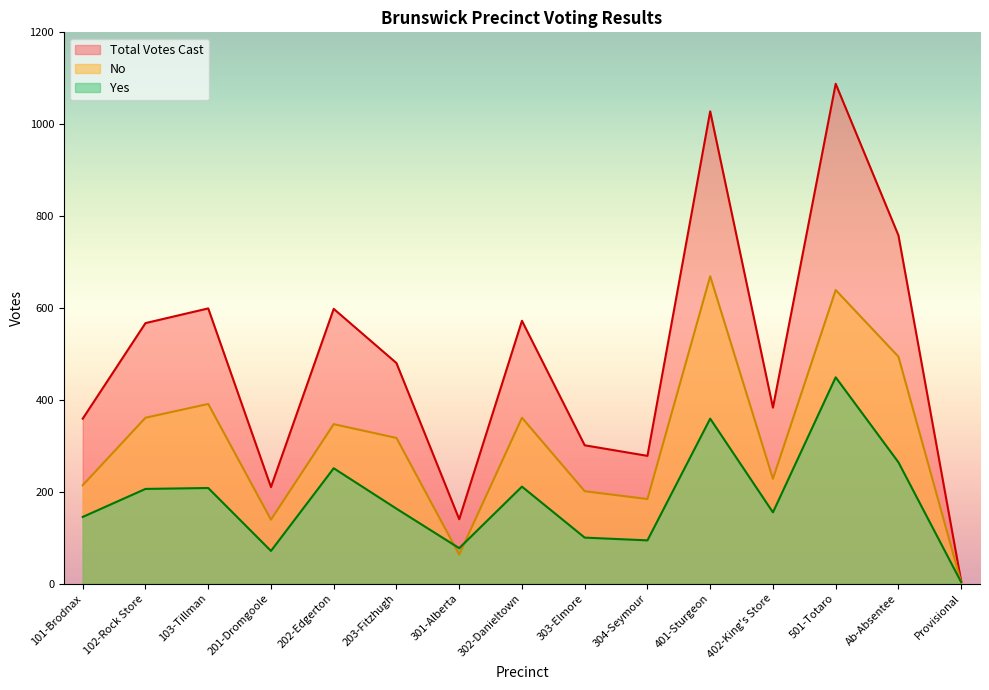

What is the sum of all Yes values?

2756